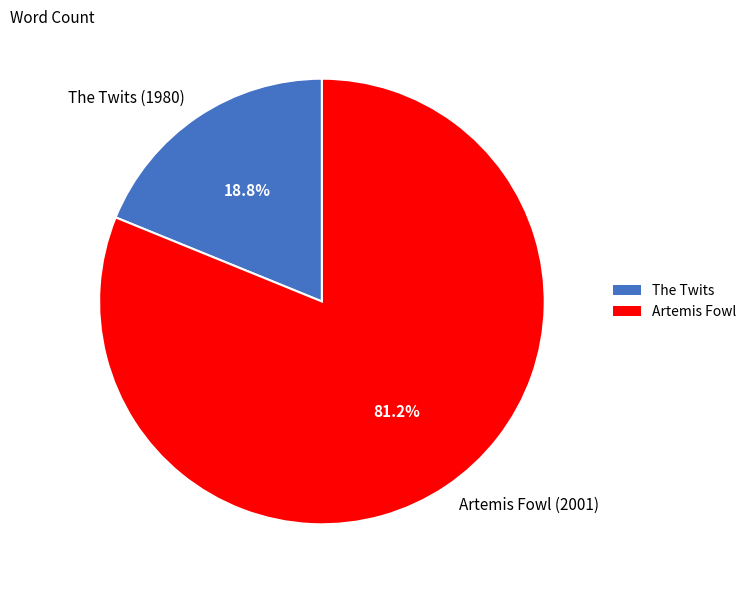

How many slices are in this pie chart?

2